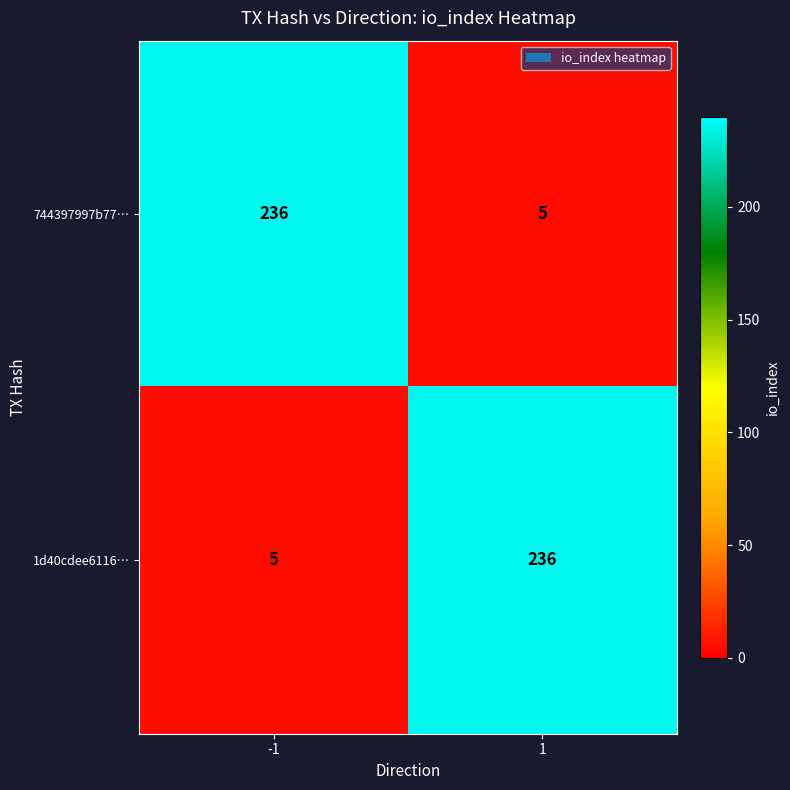

Is it true that 744397997b77… equals 5 at 1?

True